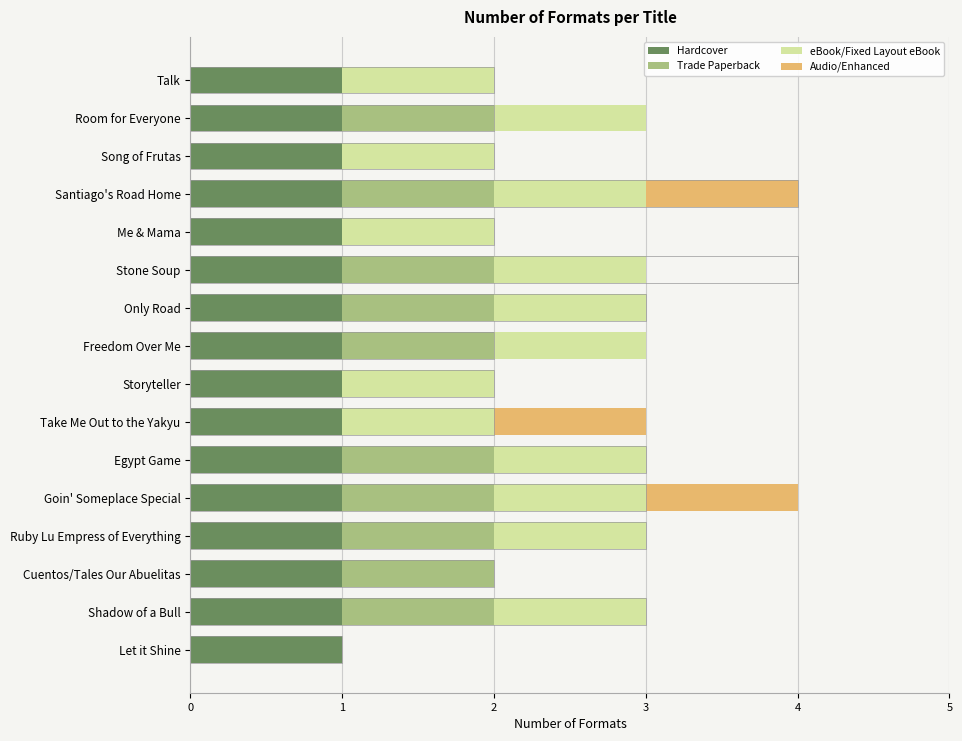

Rank the series by their maximum value, from highest to lowest.

Trade Paperback, eBook/Fixed Layout eBook, Audio/Enhanced, Hardcover